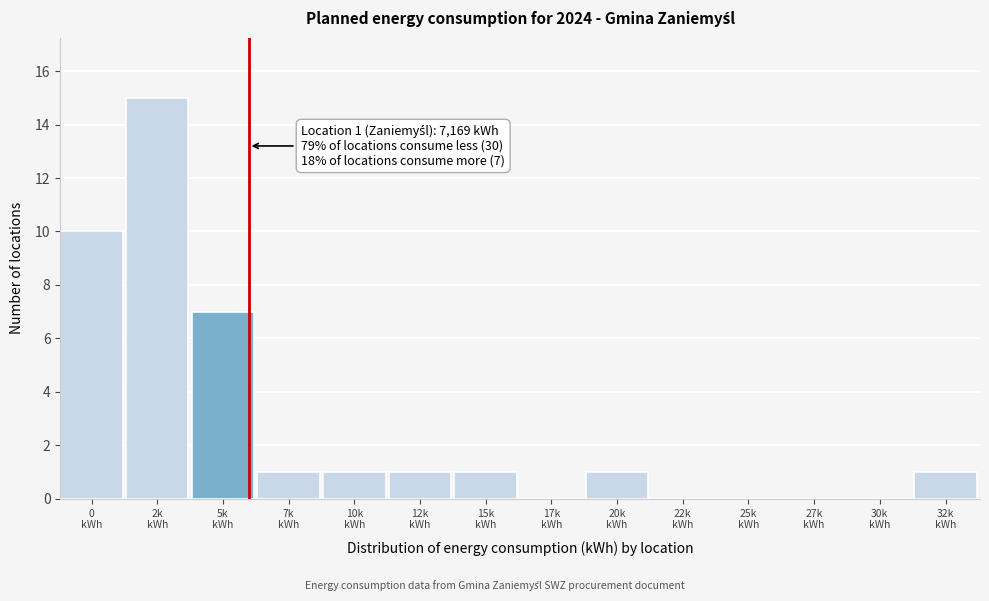

What is the greatest value displayed?

15